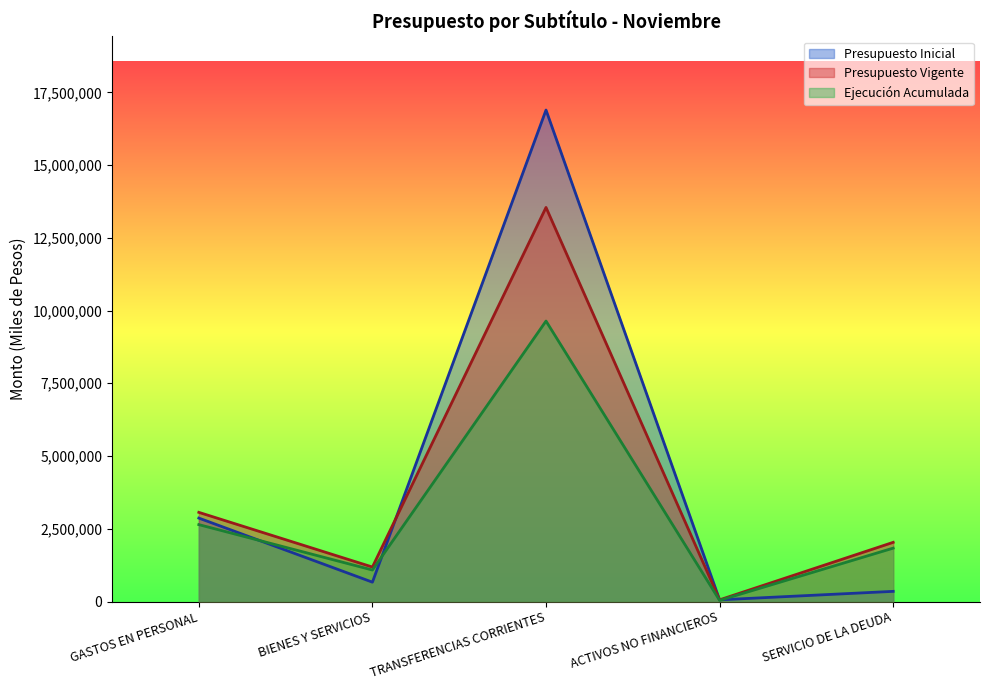

Reading right to left, extract all data points from this chart.

Presupuesto Inicial: 349357	57913	16891125	664961	2867306
Presupuesto Vigente: 2034082	57913	13543446	1184925	3064286
Ejecución Acumulada: 1835144	39250	9639017	1082484	2642874